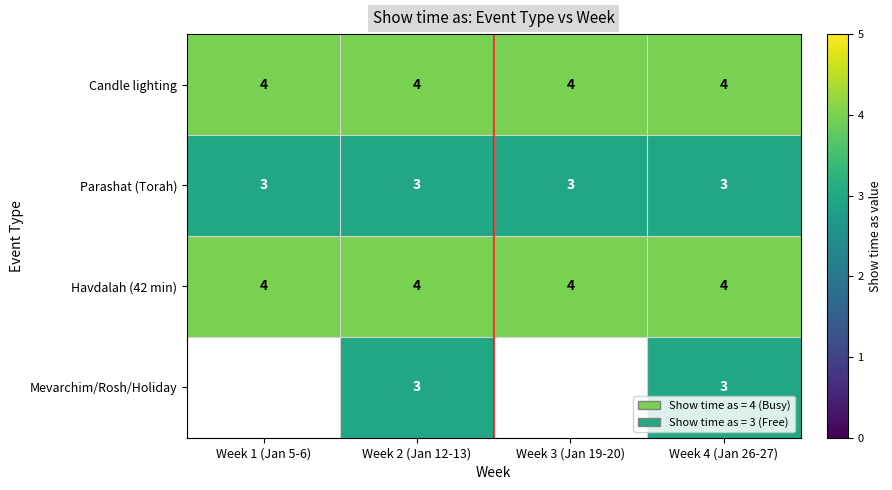

What is the smallest value displayed?

3.0